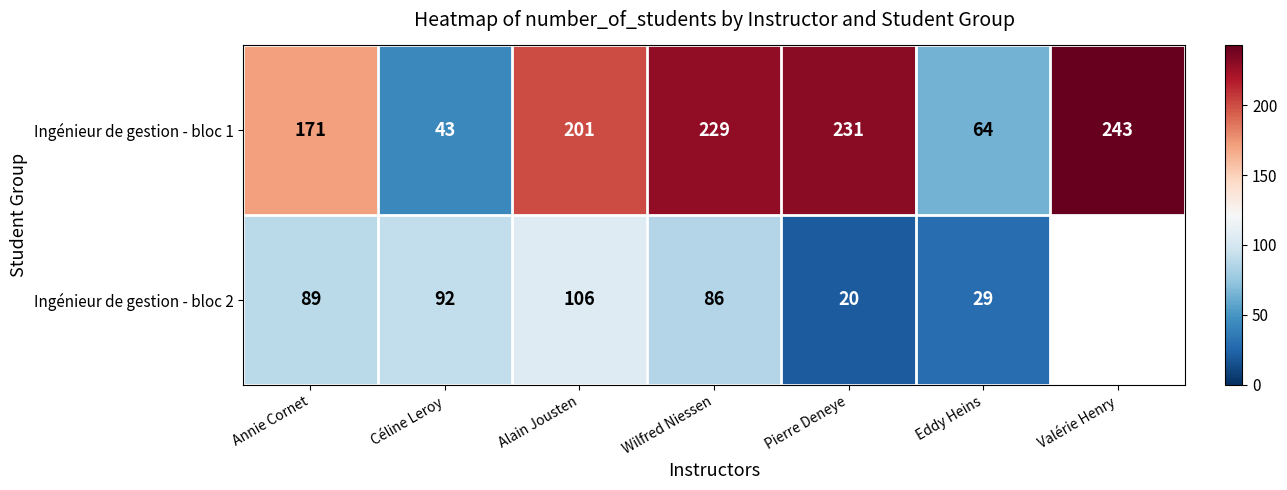

List the labels in order of Ingénieur de gestion - bloc 1 value, smallest first.

Céline Leroy, Eddy Heins, Annie Cornet, Alain Jousten, Wilfred Niessen, Pierre Deneye, Valérie Henry